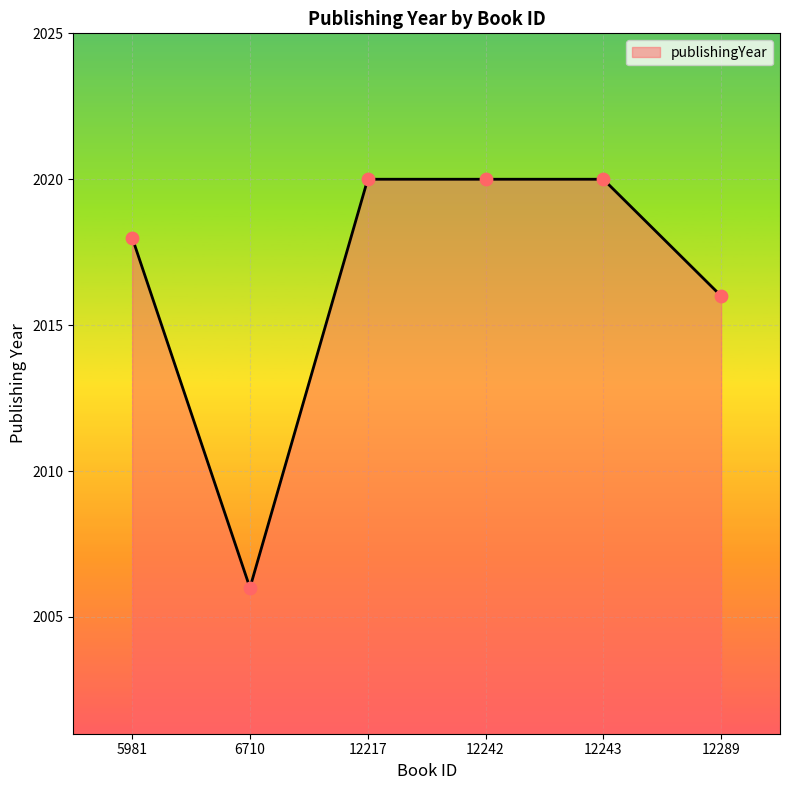

What is the change in value from 6710 to 12242?

+14